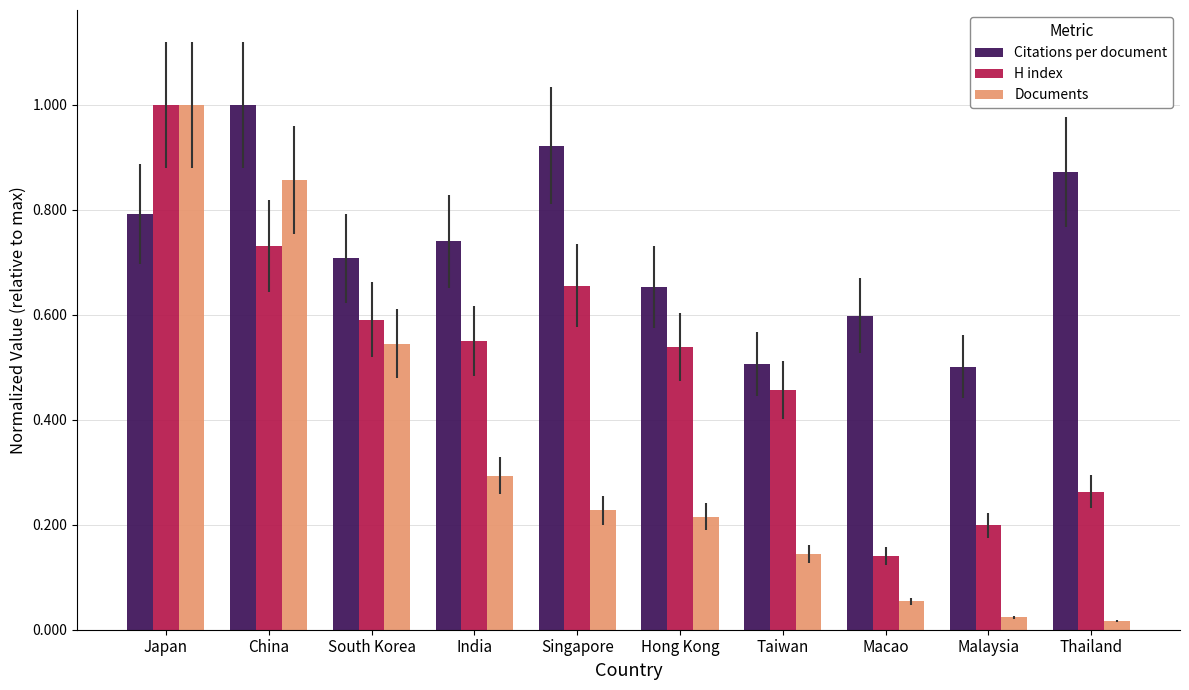

What is the highest value of the Documents series?

1.0